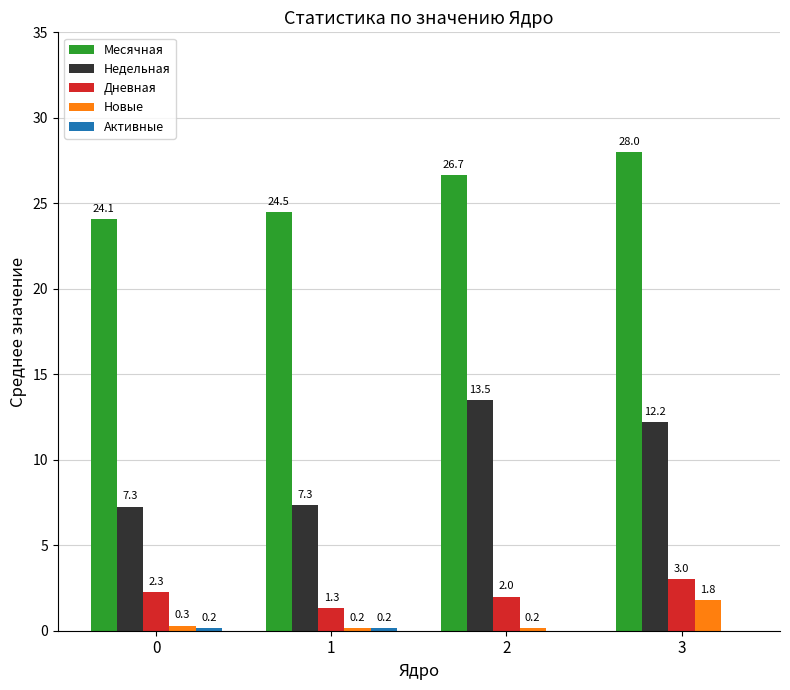

What is the sum of the Месячная values at 1 and 0?

48.6